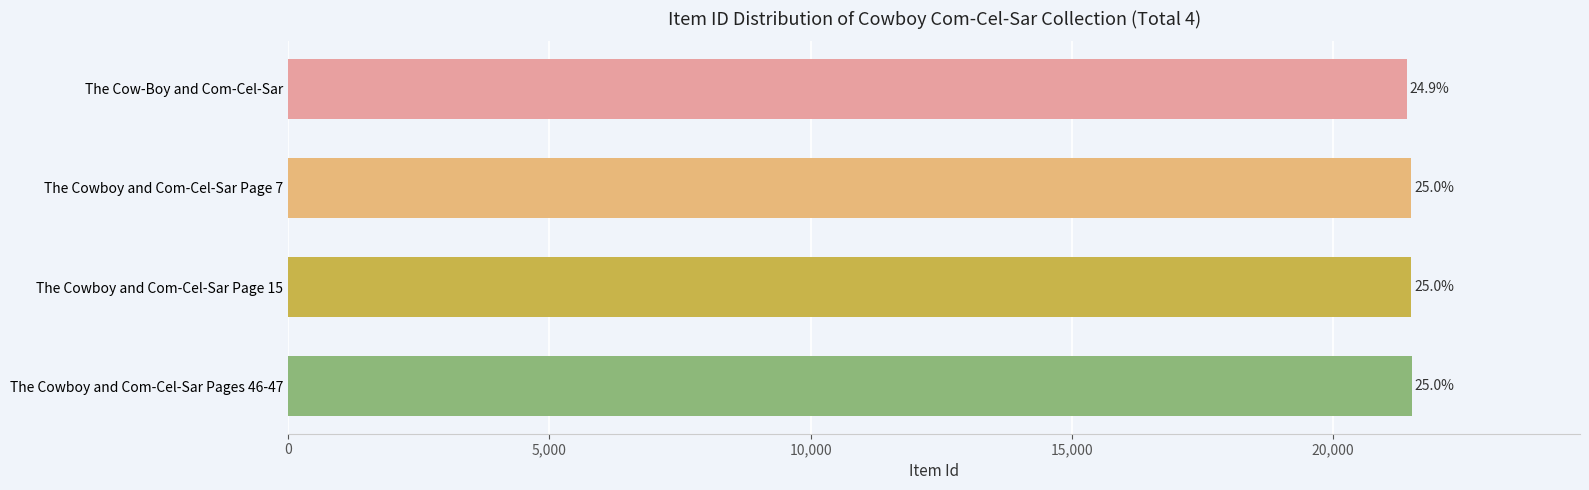

Does the chart contain any negative values?

No